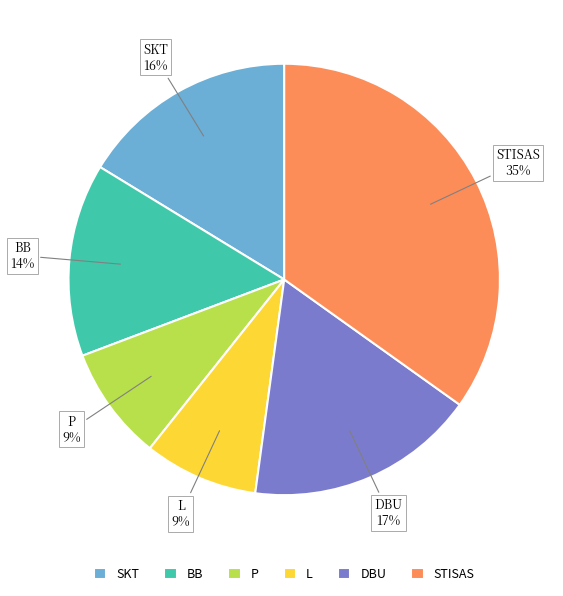

Is it true that DBU is 17% of the pie?

True